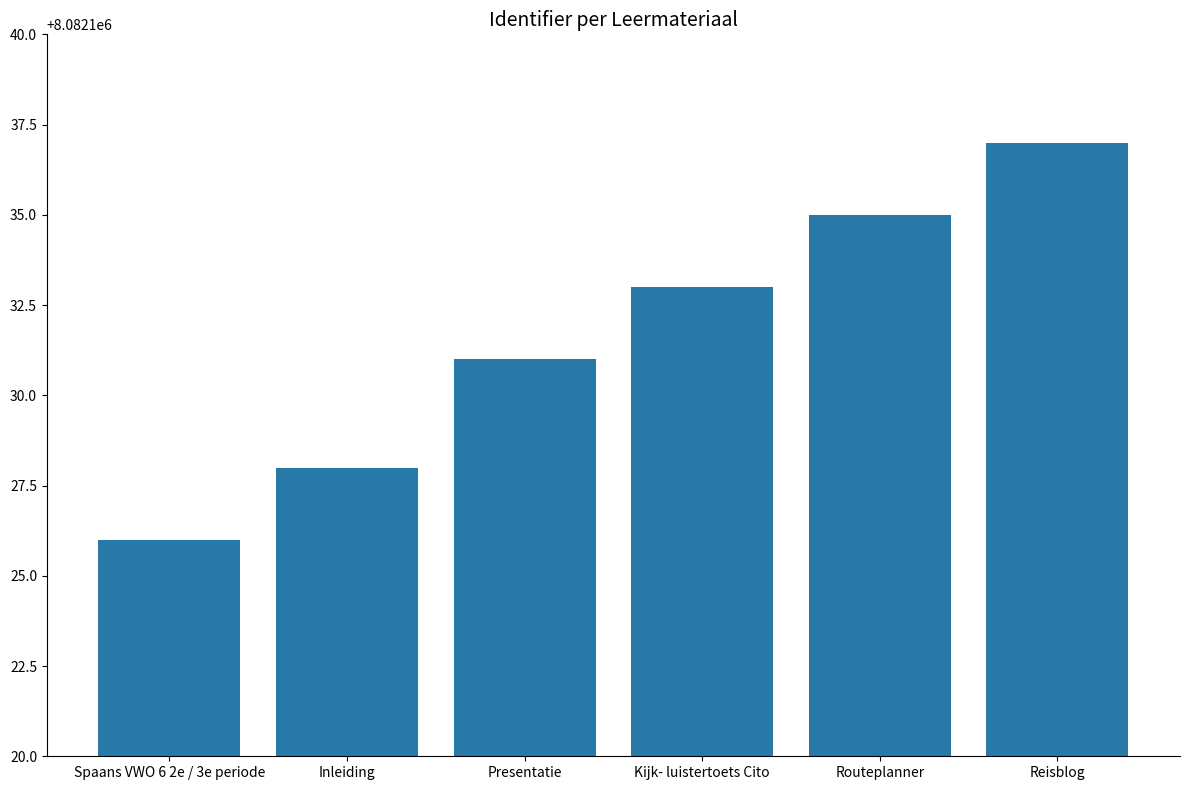

How many data points does each series have?

6